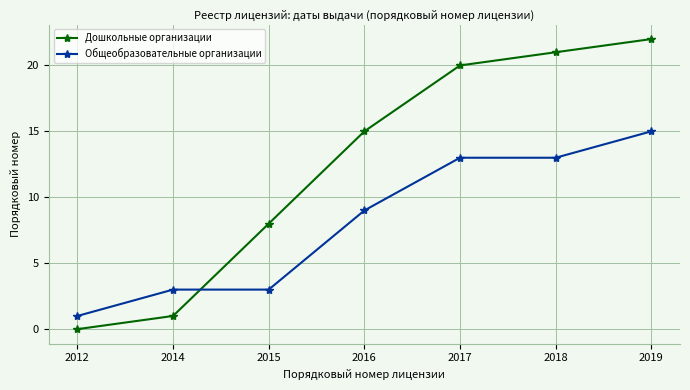

The value of Дошкольные организации at 2019 is 22. True or false?

True